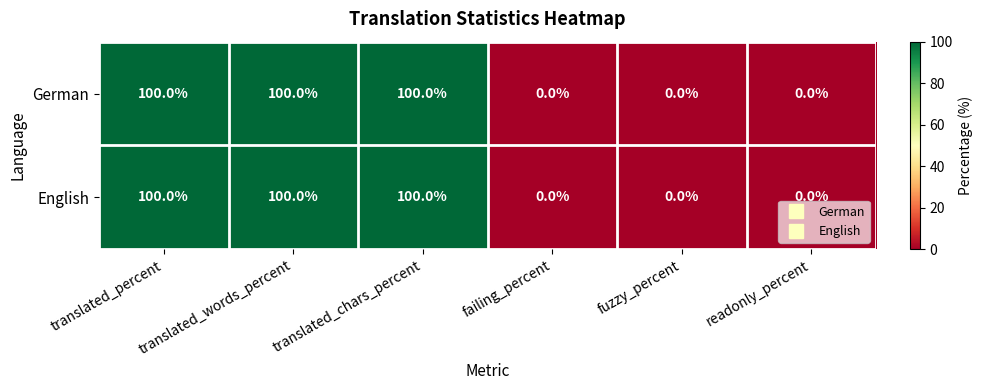

Is it true that English equals 38 at translated_percent?

False